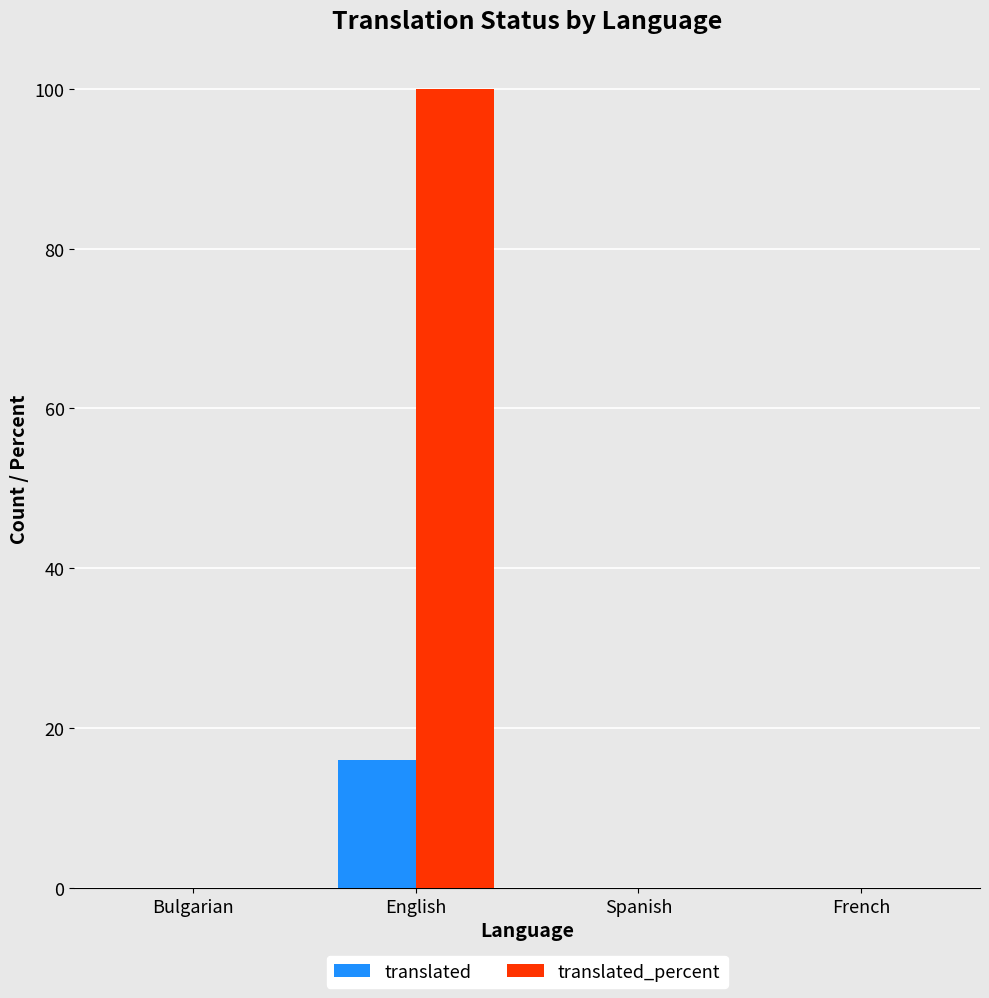

What is the maximum value for translated_percent?

100